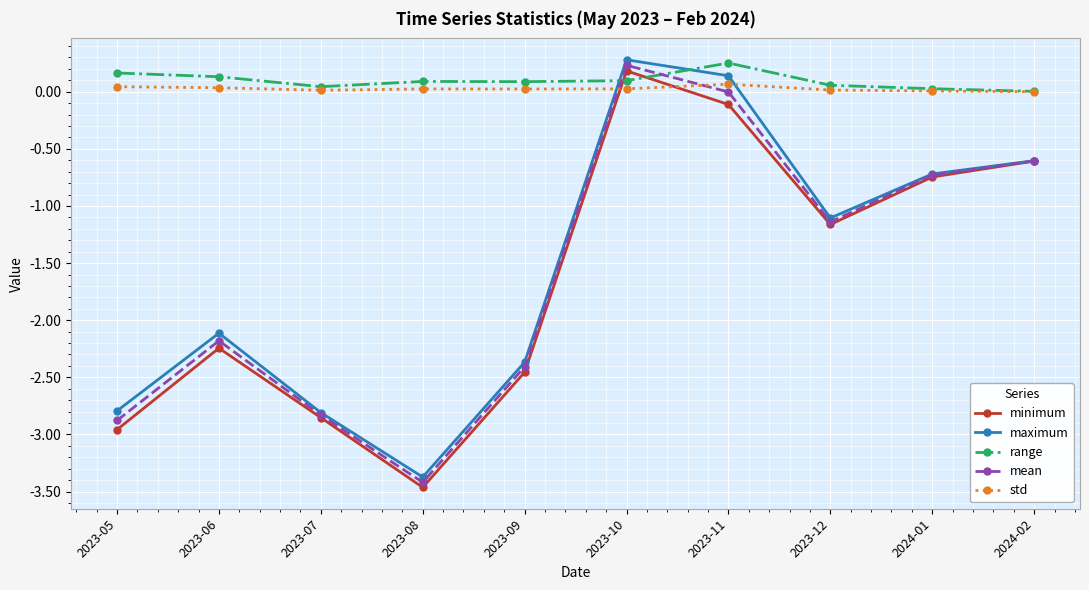

At which label does maximum reach its minimum?

2023-08